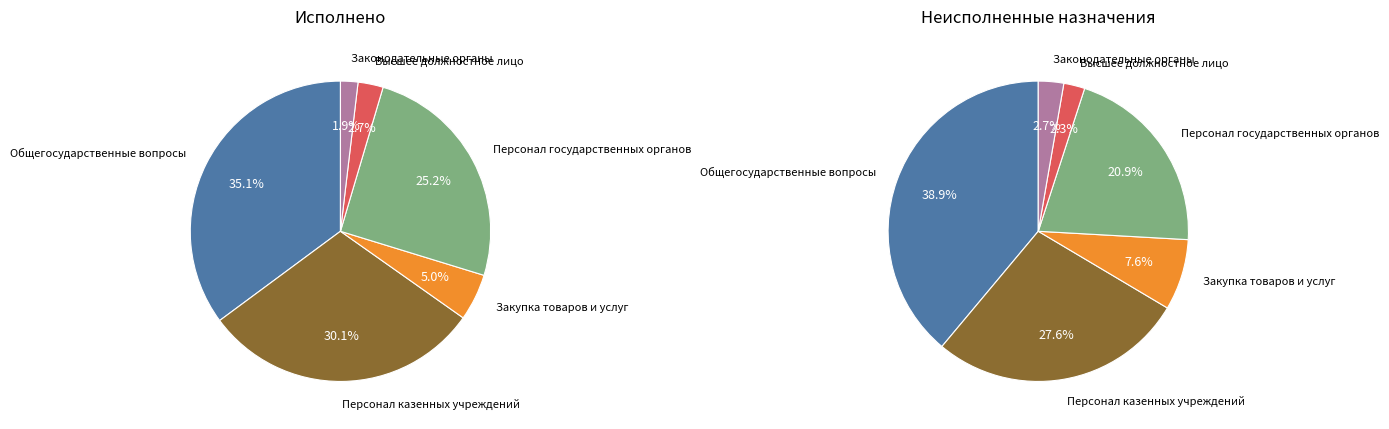

Rank the series by their average value, from highest to lowest.

Неисполненные назначения, Исполнено